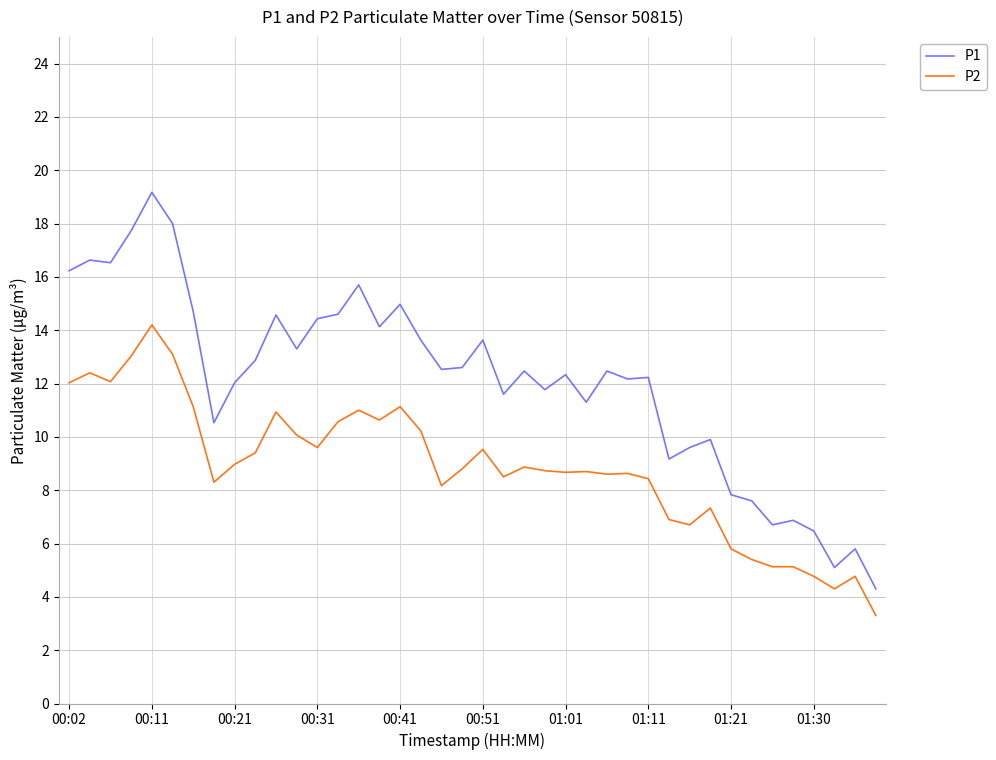

What is the lowest value of the P2 series?

3.3